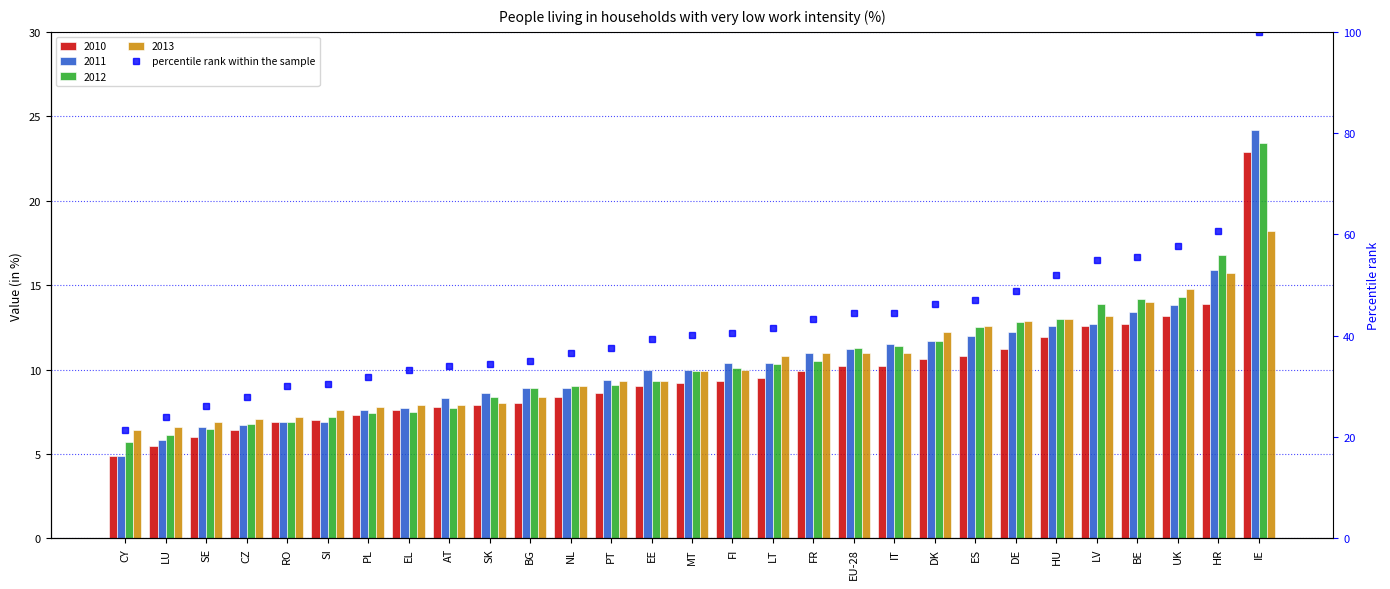

What is the maximum value shown in the chart?

100.0